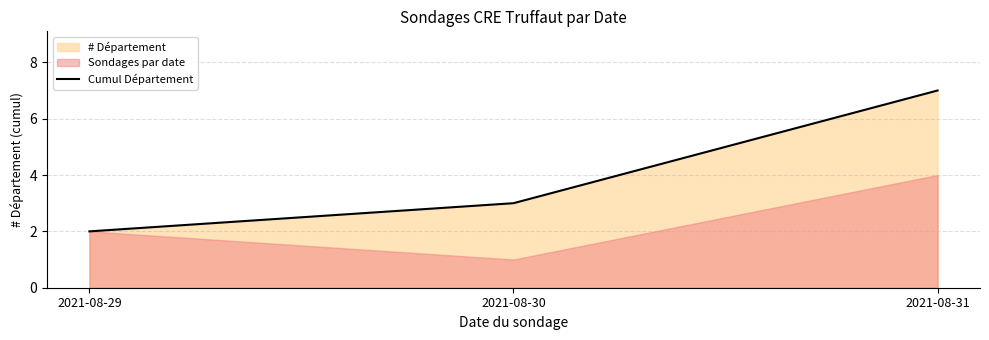

Where is Cumul Département nearest to the value 4?

2021-08-30